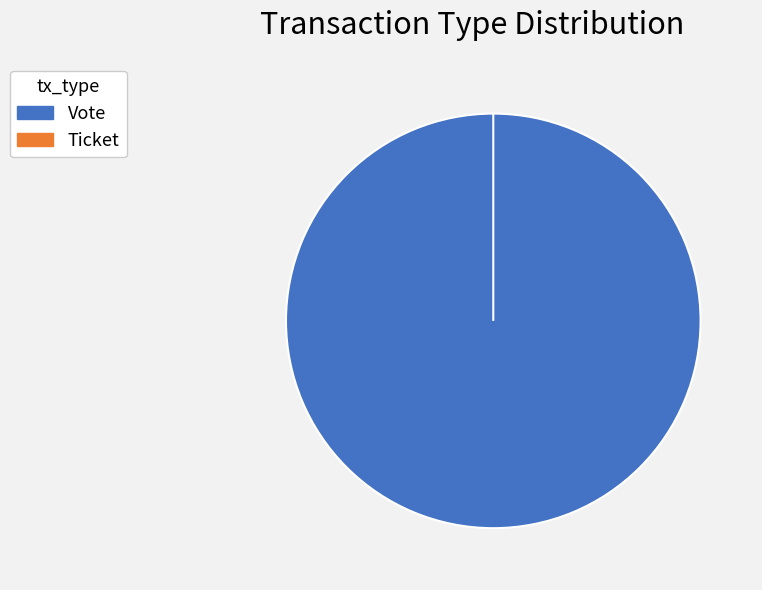

Rank the categories by value from lowest to highest.

Ticket, Vote